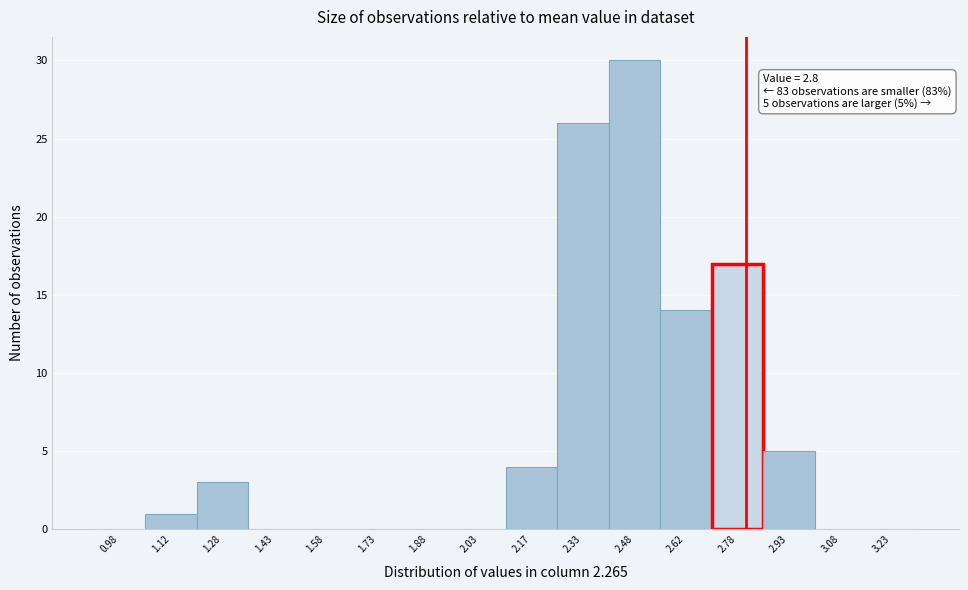

Which range on the x-axis has the tallest bar?

2.40 to 2.55